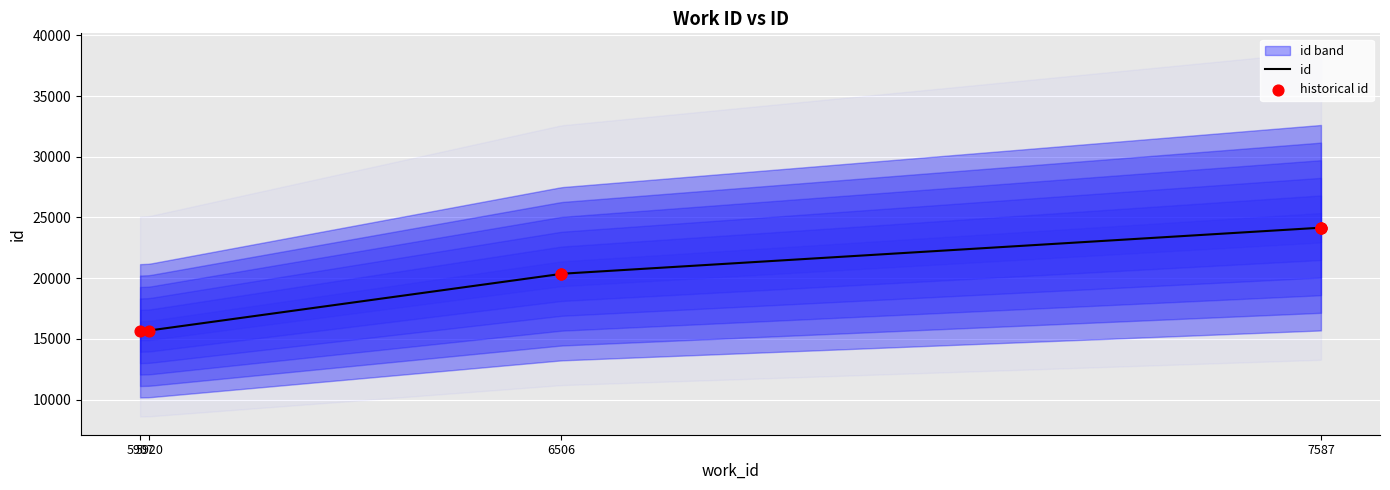

What is the change in value from 5920 to 7587?

+8461